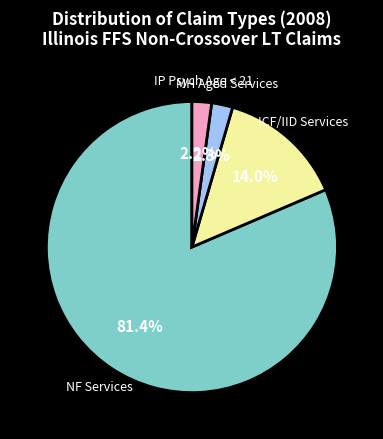

To the nearest percent, what is the difference between the IP Psych Age < 21 and ICF/IID Services slice percentages?

12%